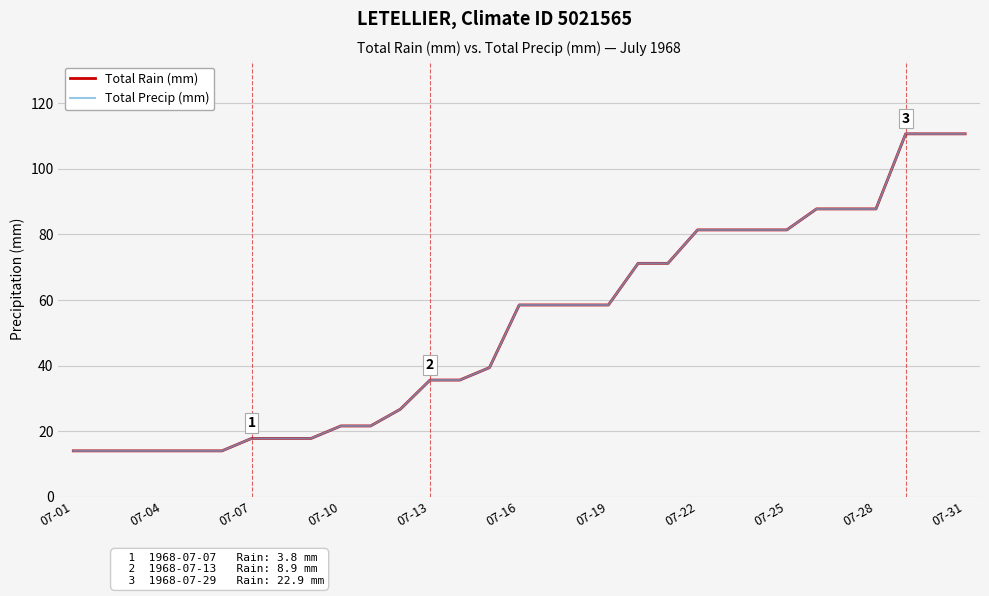

The Total Precip (mm) series shows 30.7 at 07-10. True or false?

False